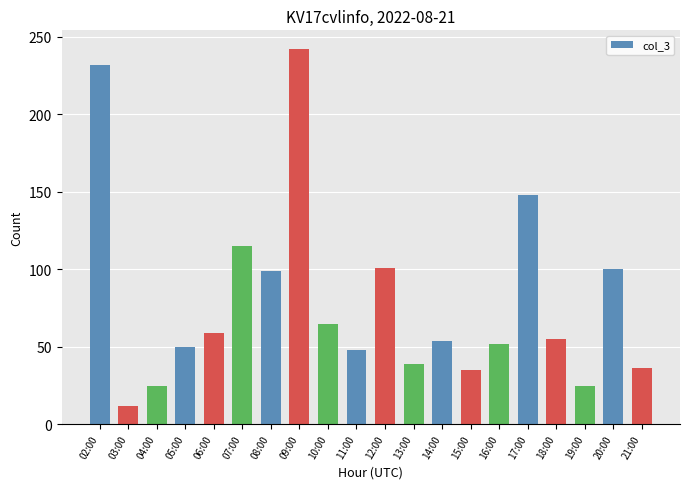

What is the change in value from 06:00 to 21:00?

-23